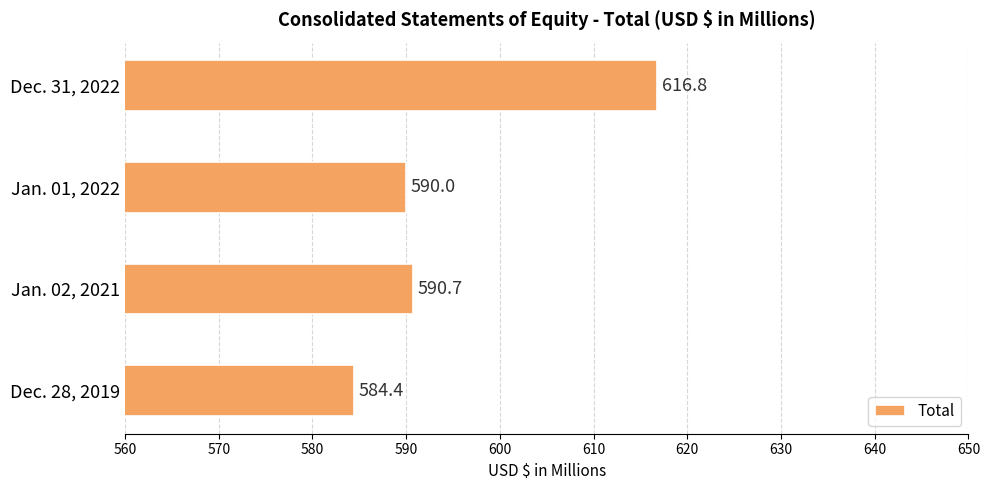

The value at Jan. 02, 2021 is 367.3. True or false?

False